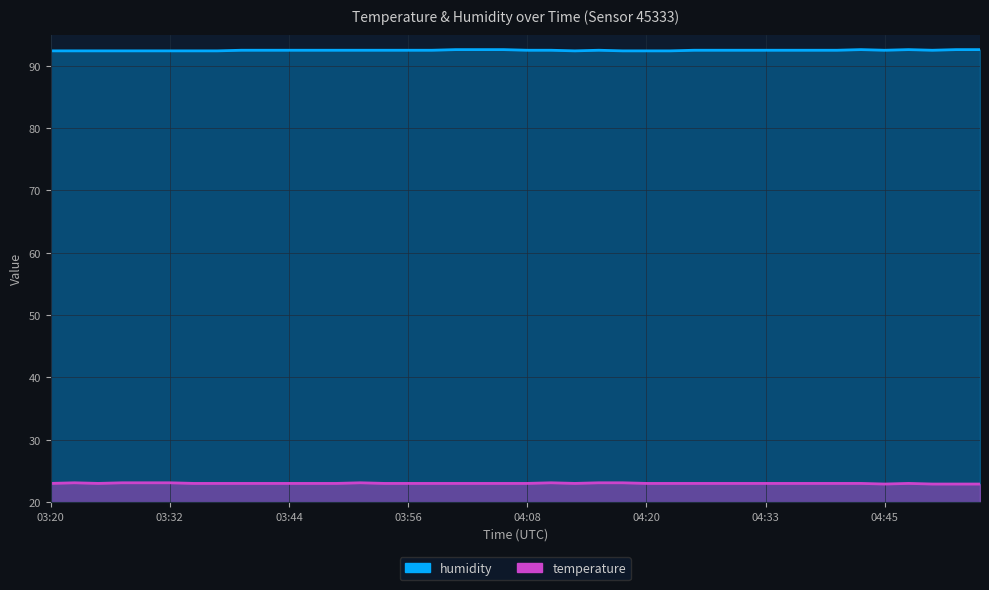

Which label corresponds to the smallest value in the chart?

04:45